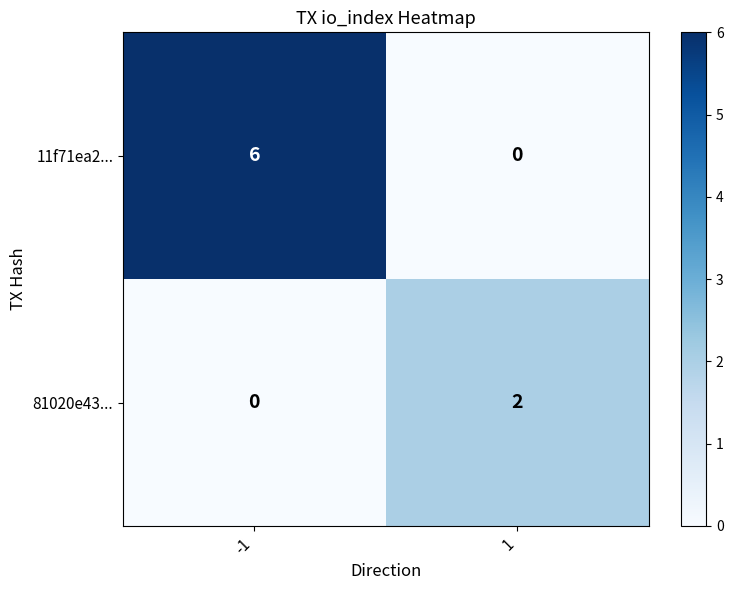

How many positive values does the 11f71ea2... series have?

1